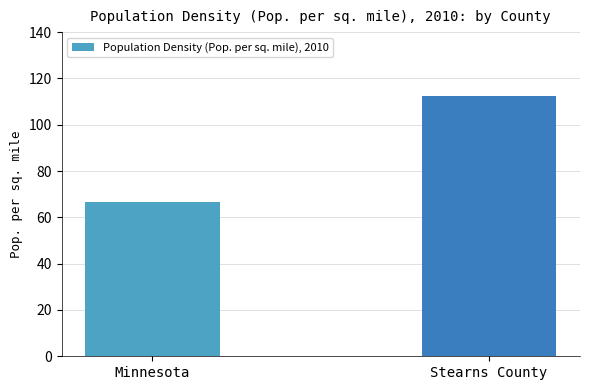

Rank the categories by value from lowest to highest.

Minnesota, Stearns County